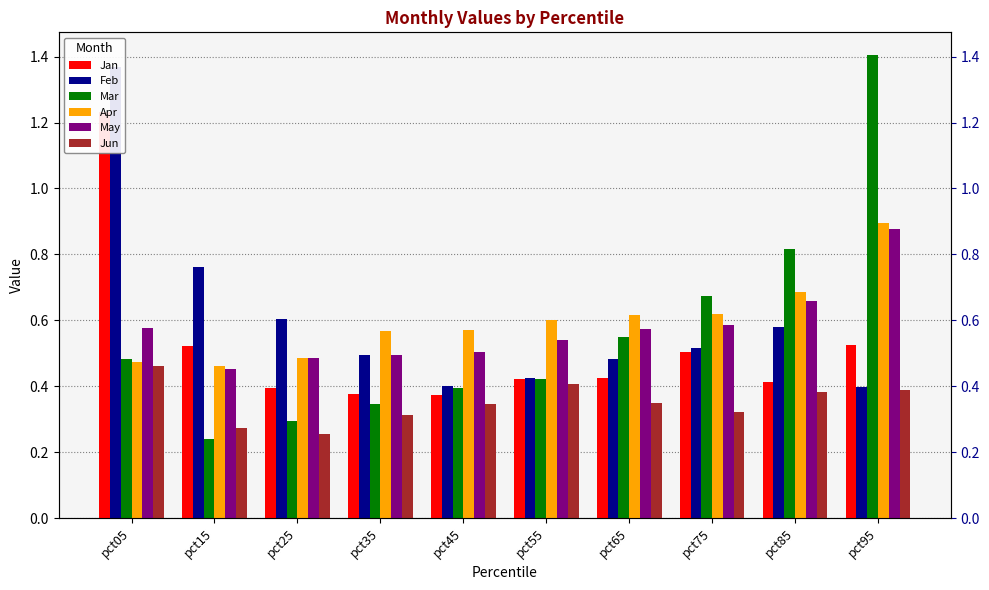

Reading left to right, list all the values displayed in this chart.

Jan: pct05=1.2	pct15=0.5	pct25=0.4	pct35=0.4	pct45=0.4	pct55=0.4	pct65=0.4	pct75=0.5	pct85=0.4	pct95=0.5
Feb: pct05=1.4	pct15=0.8	pct25=0.6	pct35=0.5	pct45=0.4	pct55=0.4	pct65=0.5	pct75=0.5	pct85=0.6	pct95=0.4
Mar: pct05=0.5	pct15=0.2	pct25=0.3	pct35=0.3	pct45=0.4	pct55=0.4	pct65=0.5	pct75=0.7	pct85=0.8	pct95=1.4
Apr: pct05=0.5	pct15=0.5	pct25=0.5	pct35=0.6	pct45=0.6	pct55=0.6	pct65=0.6	pct75=0.6	pct85=0.7	pct95=0.9
May: pct05=0.6	pct15=0.5	pct25=0.5	pct35=0.5	pct45=0.5	pct55=0.5	pct65=0.6	pct75=0.6	pct85=0.7	pct95=0.9
Jun: pct05=0.5	pct15=0.3	pct25=0.3	pct35=0.3	pct45=0.3	pct55=0.4	pct65=0.3	pct75=0.3	pct85=0.4	pct95=0.4